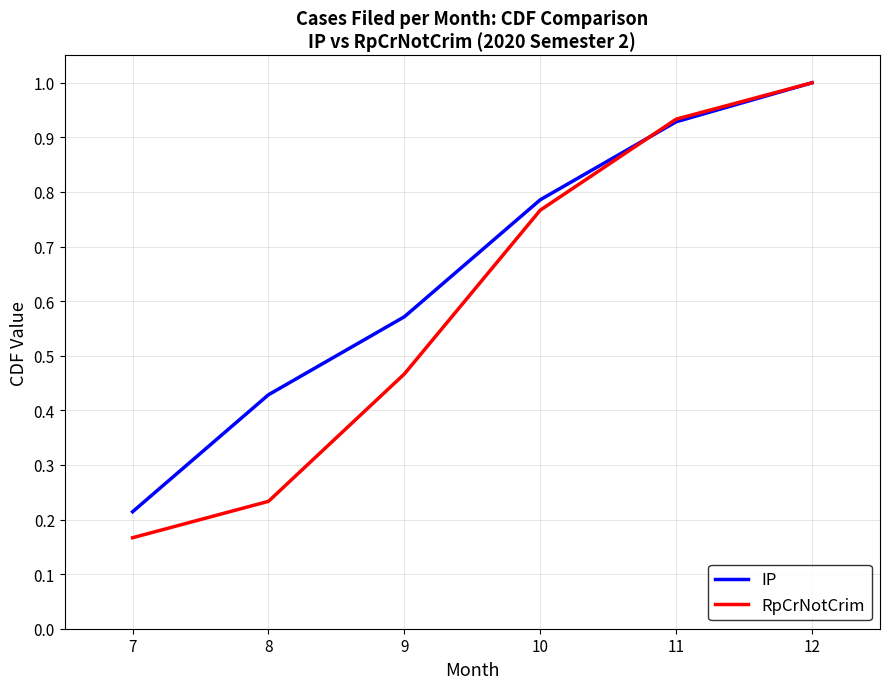

Which category has the highest value in the RpCrNotCrim series?

12